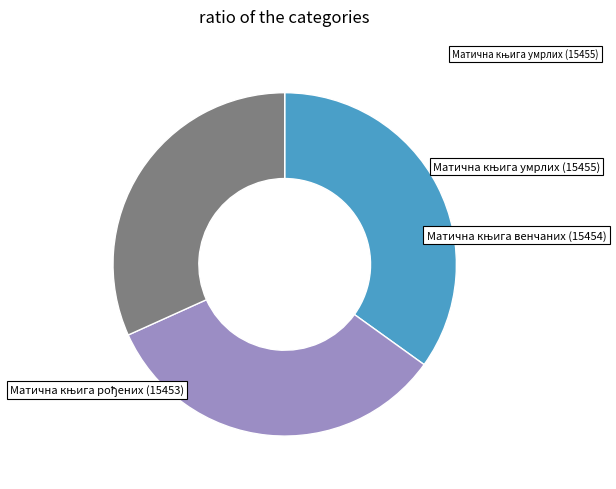

Is there a majority slice in this chart?

No